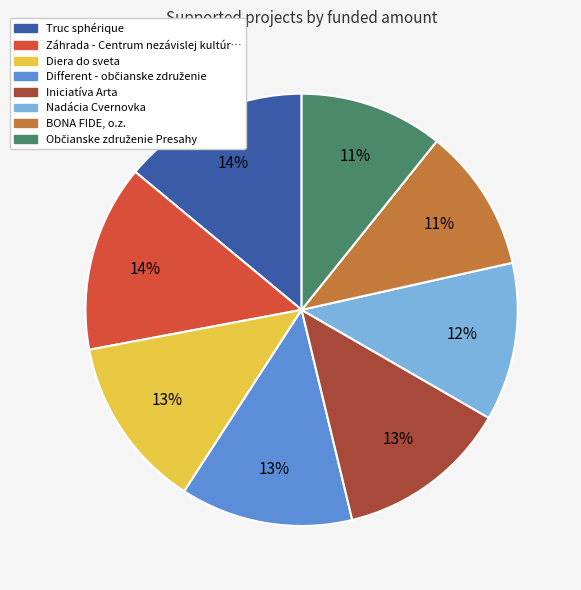

Is there any slice that represents more than half of the pie?

No